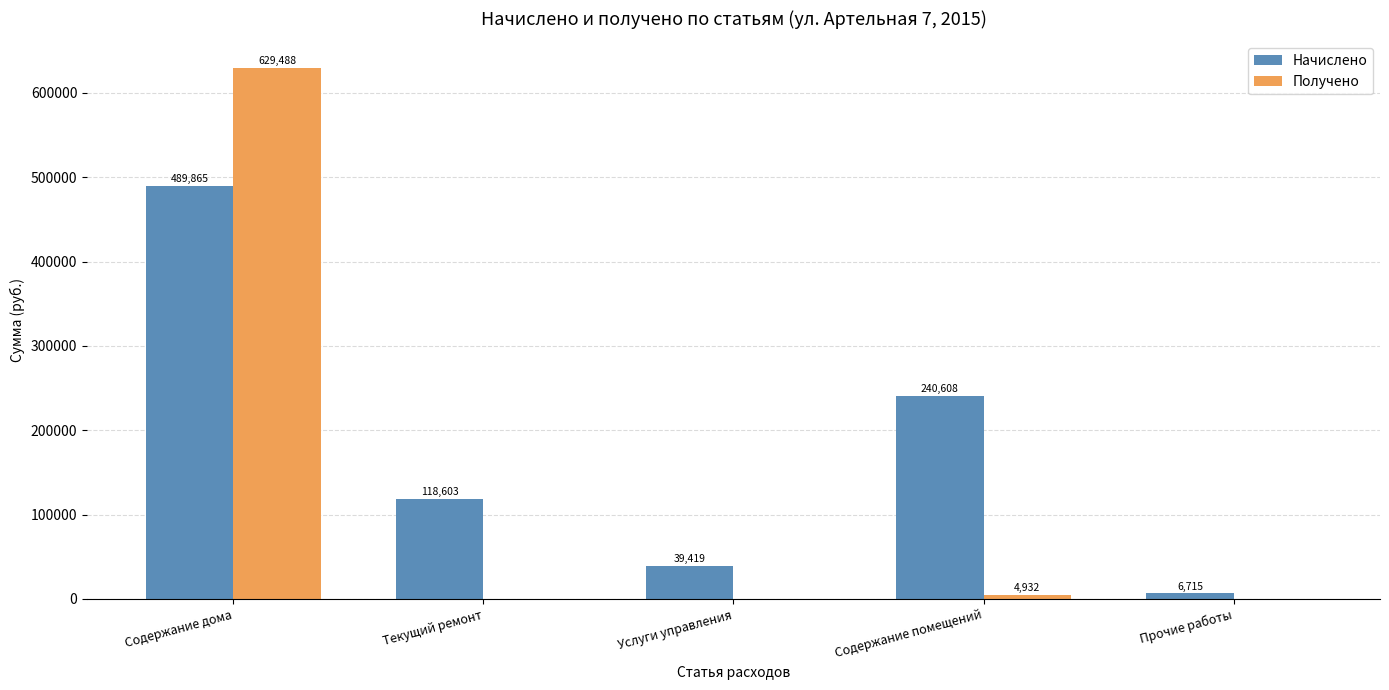

Is the value of Начислено at Текущий ремонт greater than the value of Получено at Текущий ремонт?

Yes